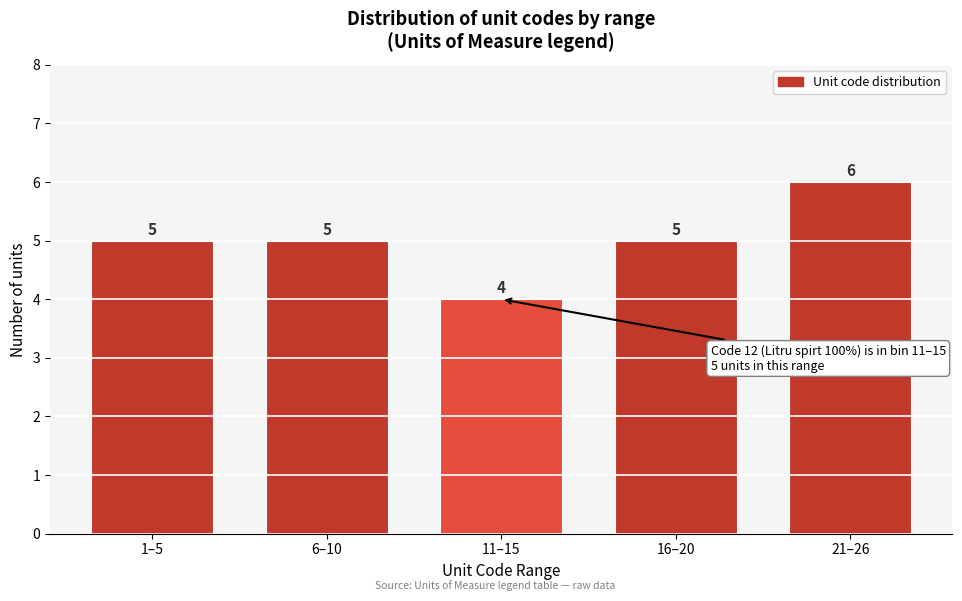

Reading right to left, transcribe all the data shown in this chart.

21–26=6	16–20=5	11–15=4	6–10=5	1–5=5